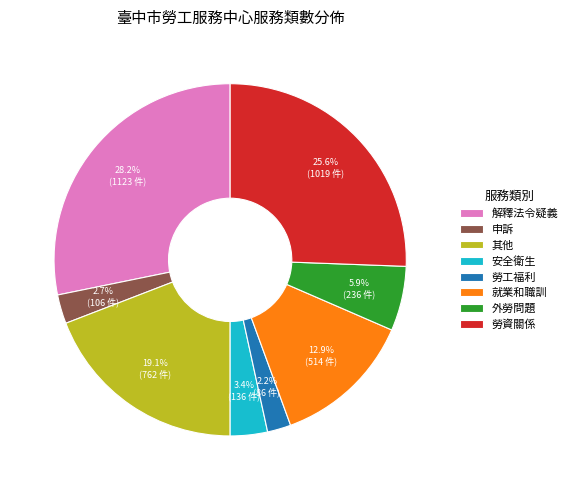

Rank the categories by value from lowest to highest.

勞工福利, 申訴, 安全衛生, 外勞問題, 就業和職訓, 其他, 勞資關係, 解釋法令疑義